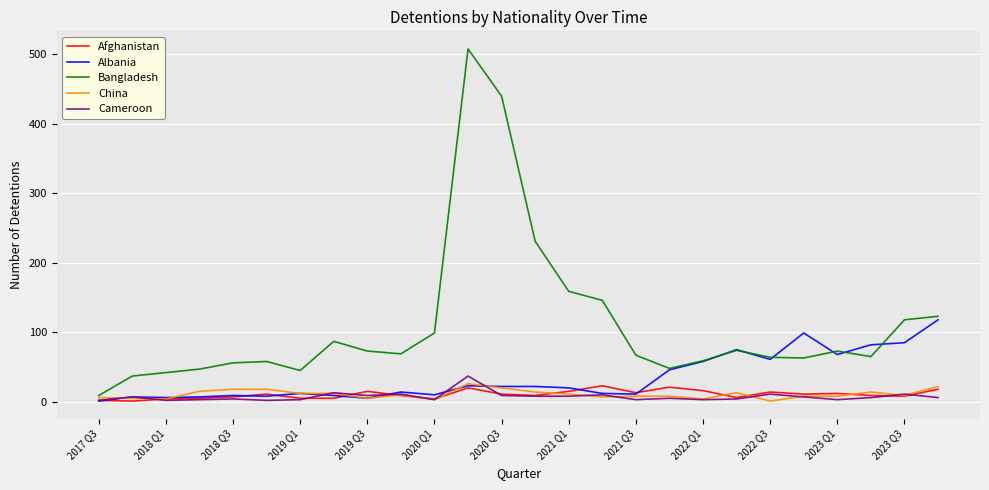

Which series has the widest spread of values?

Bangladesh